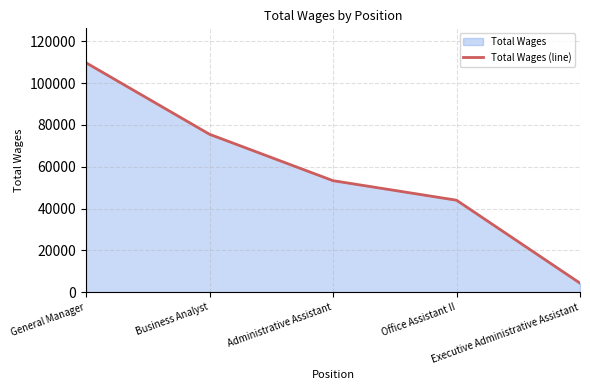

What is the difference between the maximum and minimum values?

105445